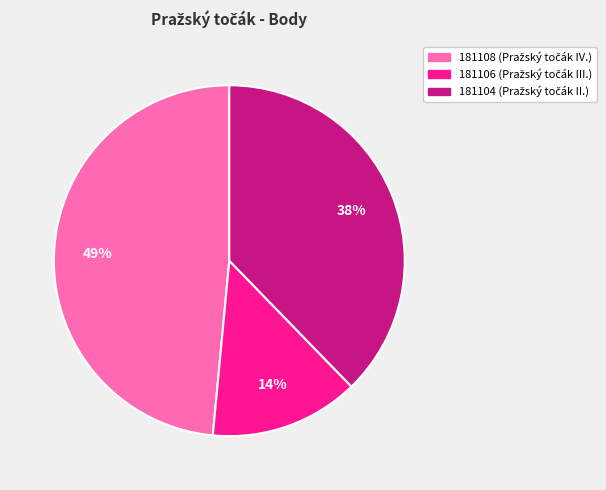

Do 181104 and 181106 together represent more than half of the pie?

Yes